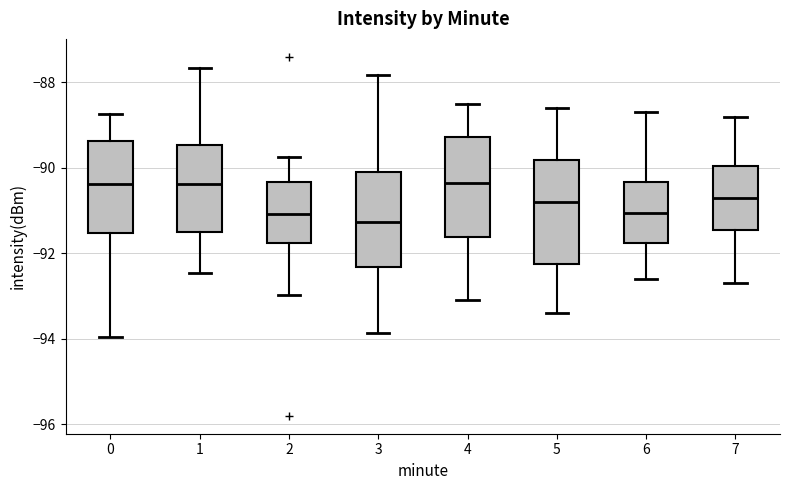

Where does the median line of the box at x = 3 sit on the y-axis? The values are not printed on the chart, so give them approximately, as read against the axis.

-91.2